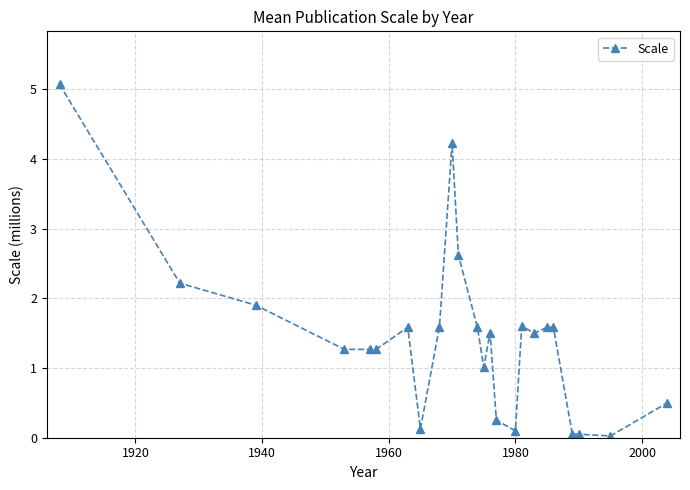

What is the maximum value shown in the chart?

5.1